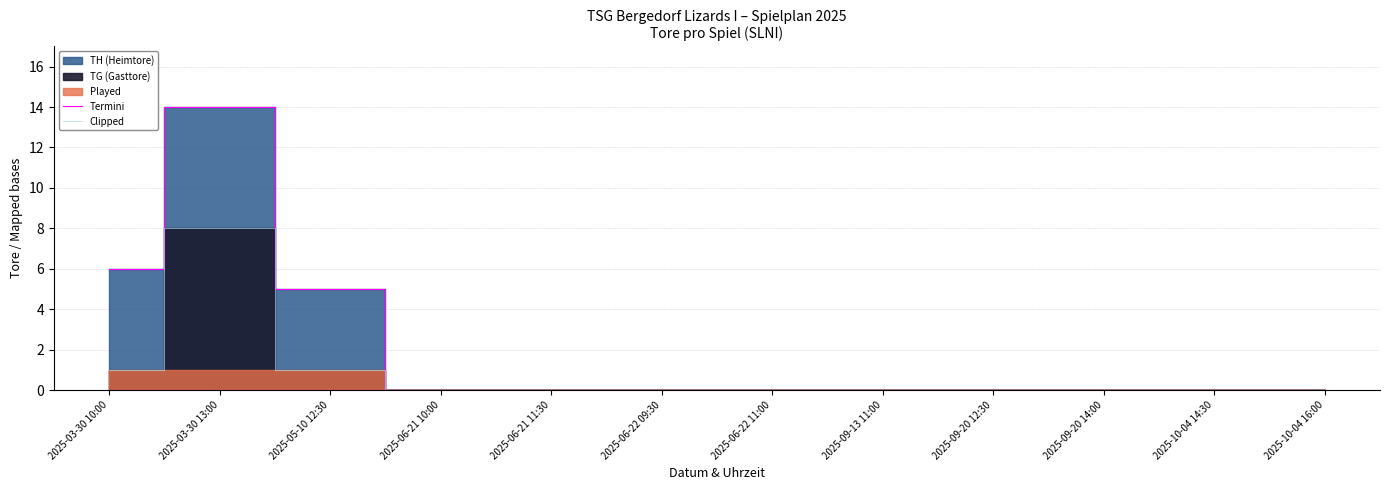

Rank the series at 2025-06-21 10:00 from highest to lowest value.

Termini, Clipped